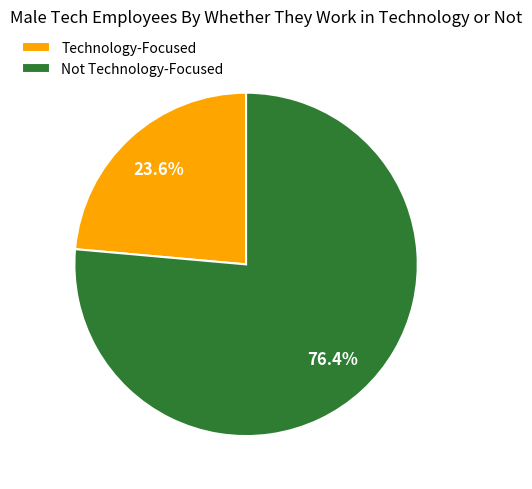

Which category has the biggest portion of the pie?

Not Technology-Focused